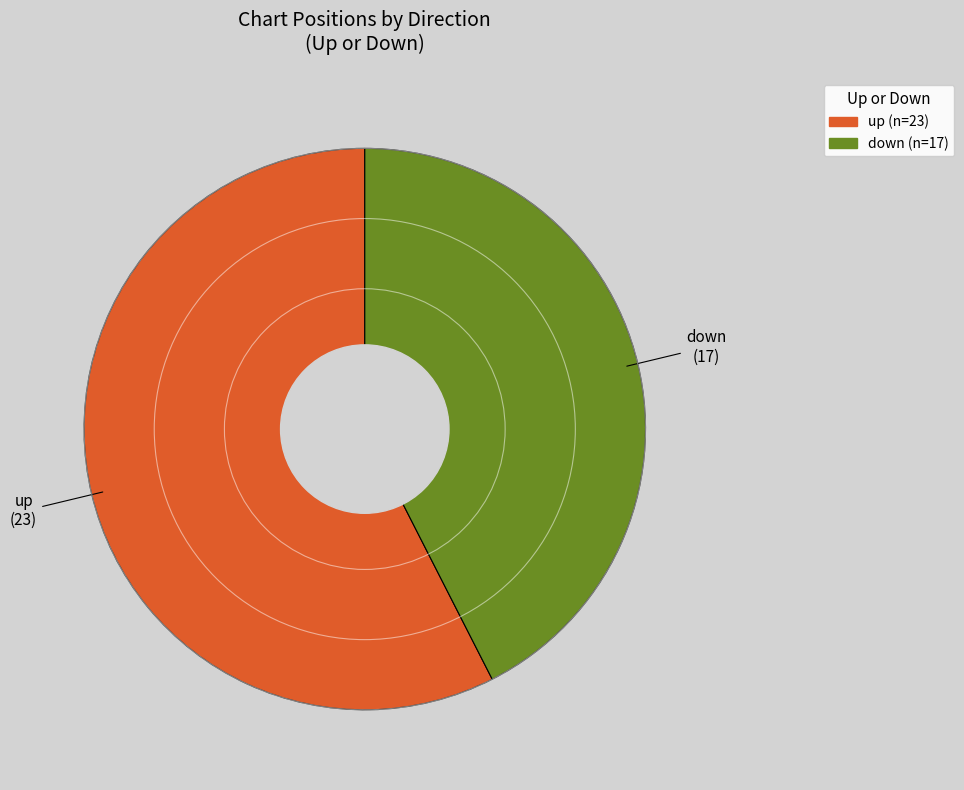

Between down and up, which is larger?

up